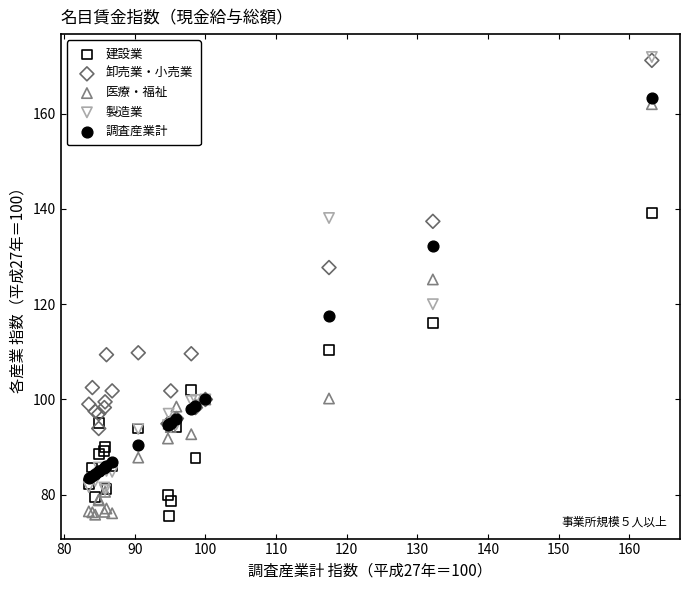

What are all the series names shown in the legend?

建設業, 卸売業・小売業, 医療・福祉, 製造業, 調査産業計